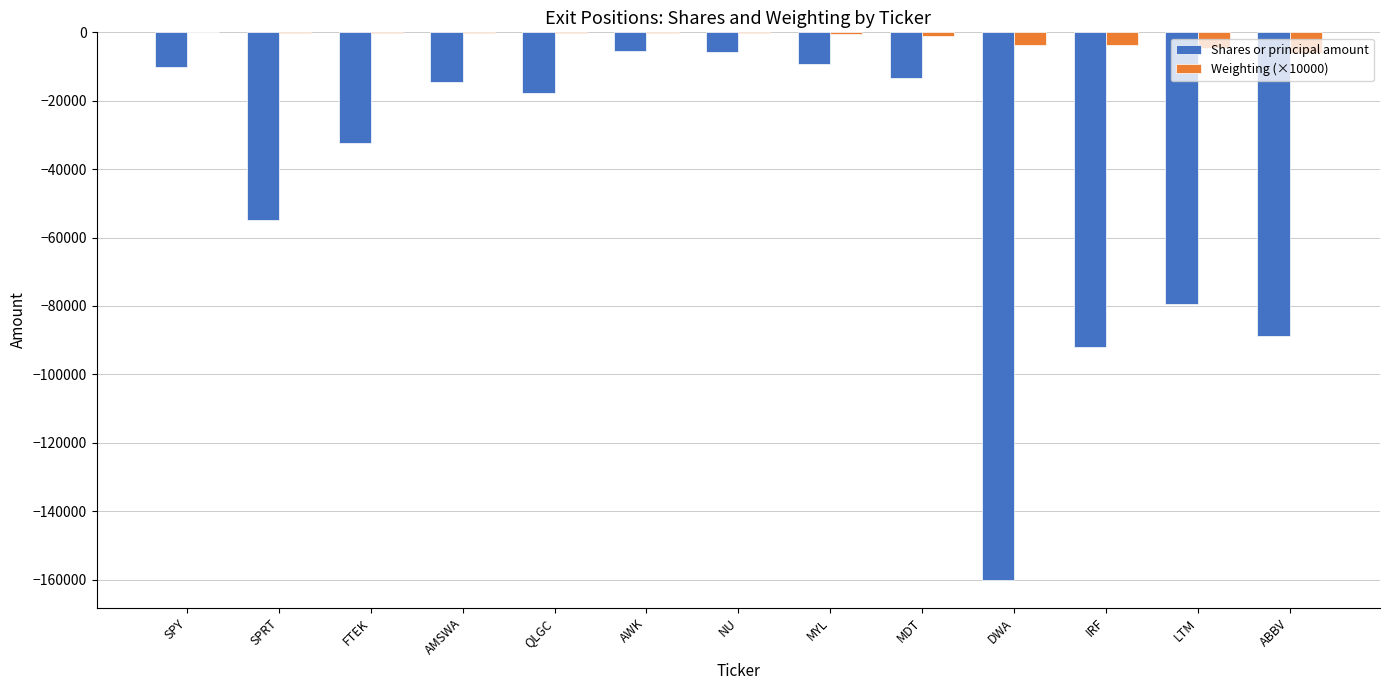

What are all the series names shown in the legend?

Shares or principal amount, Weighting (×10000)